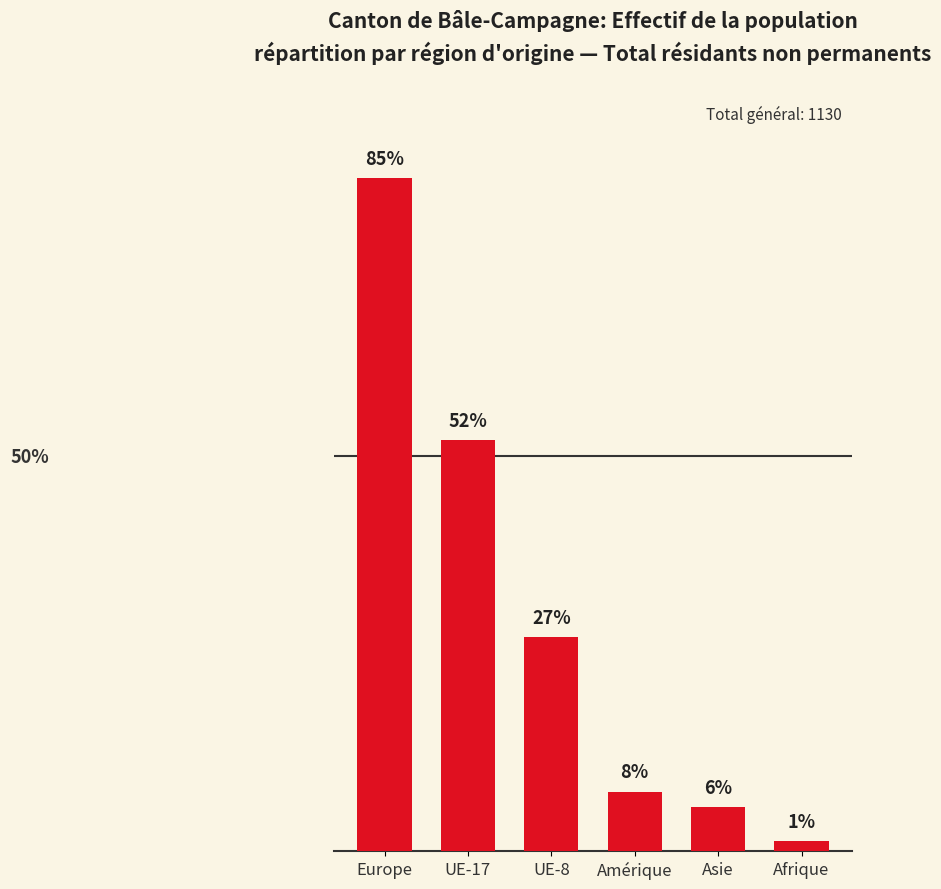

Are the bars horizontal?

No